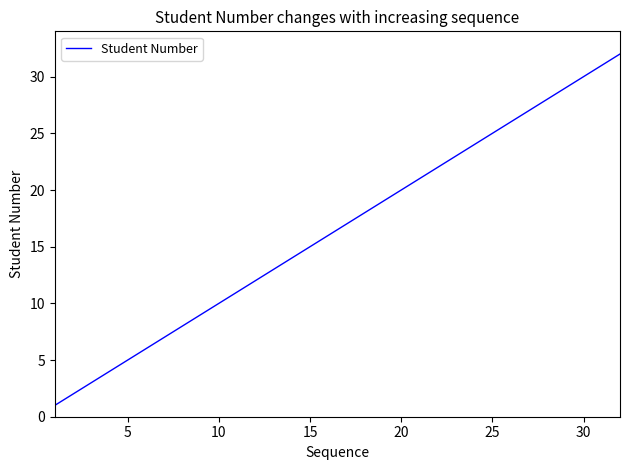

What is the maximum value shown in the chart?

32